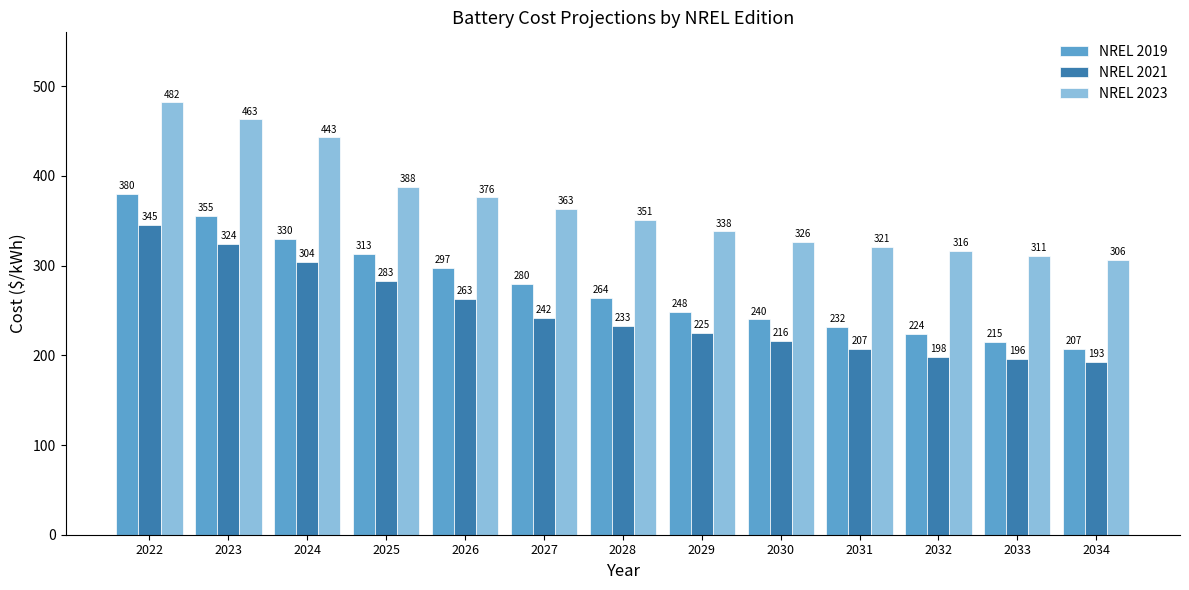

What is the value of the NREL 2023 bar at the 10th from the left?

321